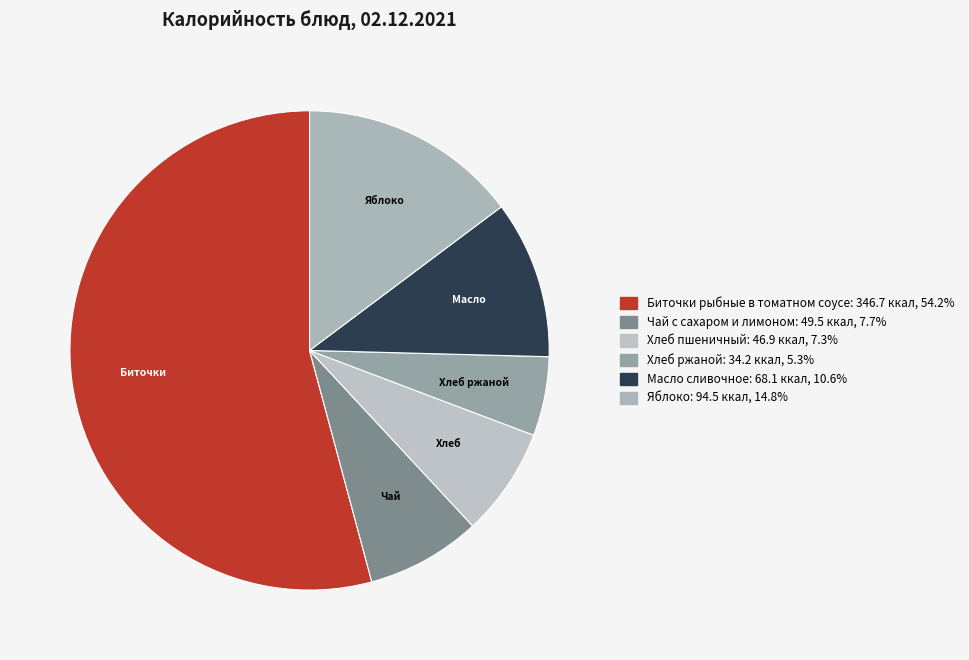

The Хлеб ржаной slice represents 5% of the pie. True or false?

True